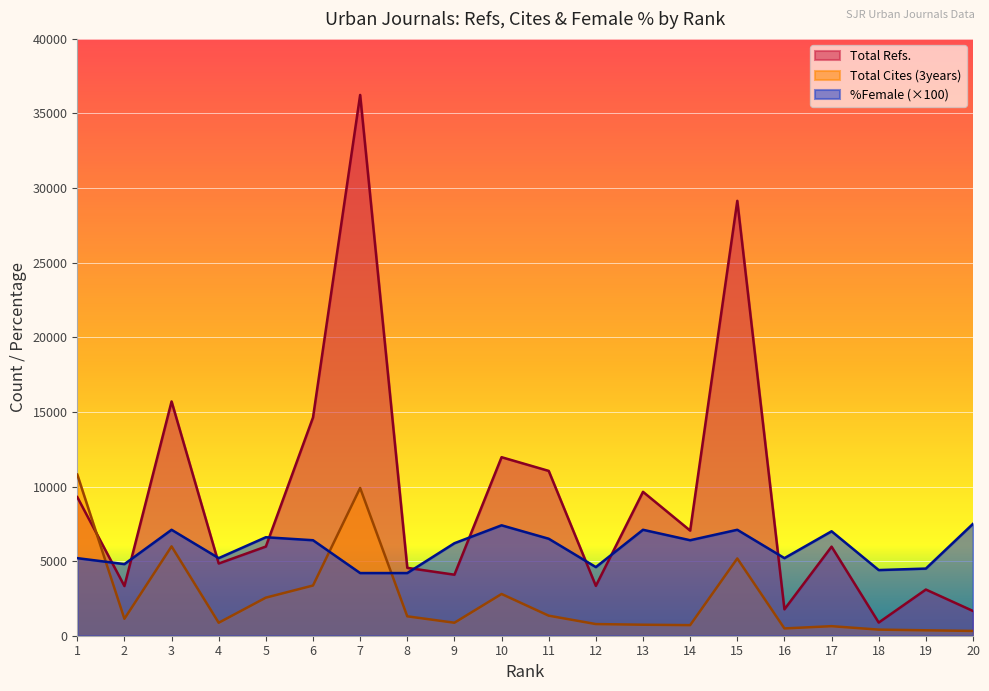

Reading left to right, what are all the values shown in this chart?

Total Refs.: 9291	3330	15700	4839	5976	14628	36243	4550	4090	11965	11047	3341	9644	7047	29146	1769	5969	882	3095	1658
Total Cites (3years): 10802	1135	5988	870	2552	3365	9903	1300	870	2797	1343	781	737	709	5178	488	640	409	363	321
%Female: 5200	4800	7100	5200	6600	6400	4200	4200	6200	7400	6500	4600	7100	6400	7100	5200	7000	4400	4500	7500